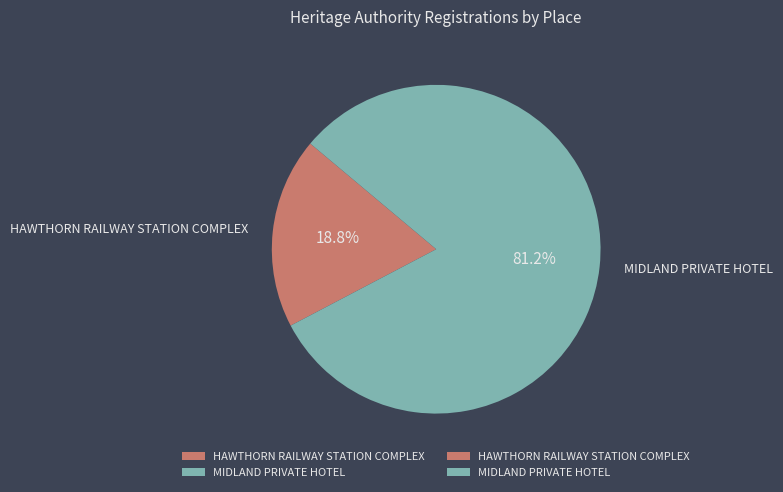

What is the smallest slice in the pie chart?

HAWTHORN RAILWAY STATION COMPLEX